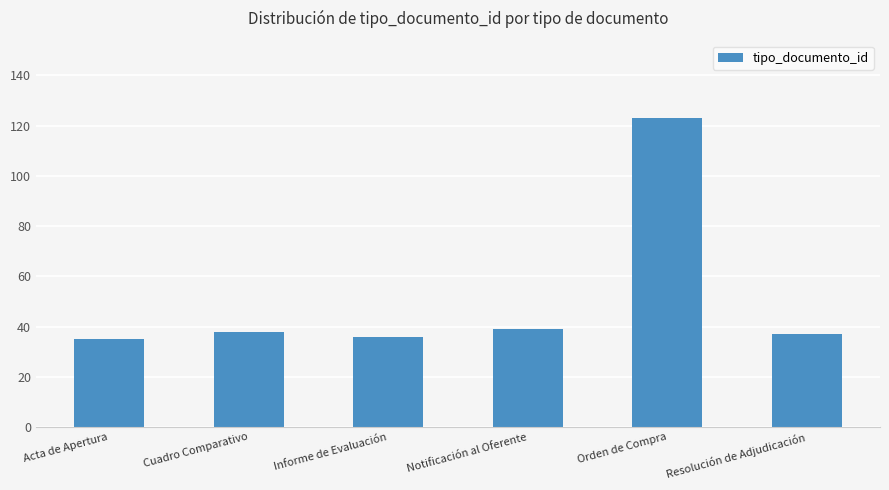

Are the bars grouped side by side (vs. stacked)?

No